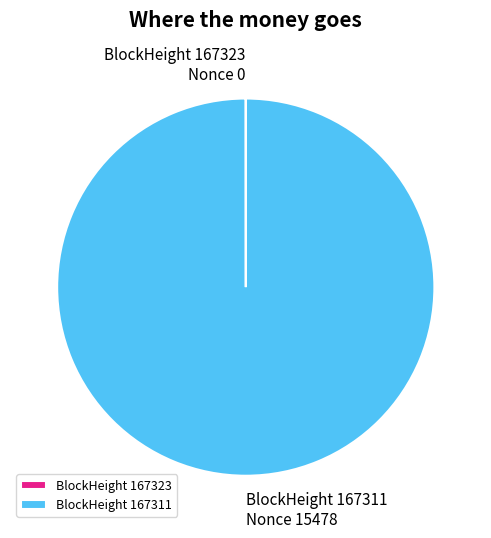

The BlockHeight 167311 slice represents 100% of the pie. True or false?

True